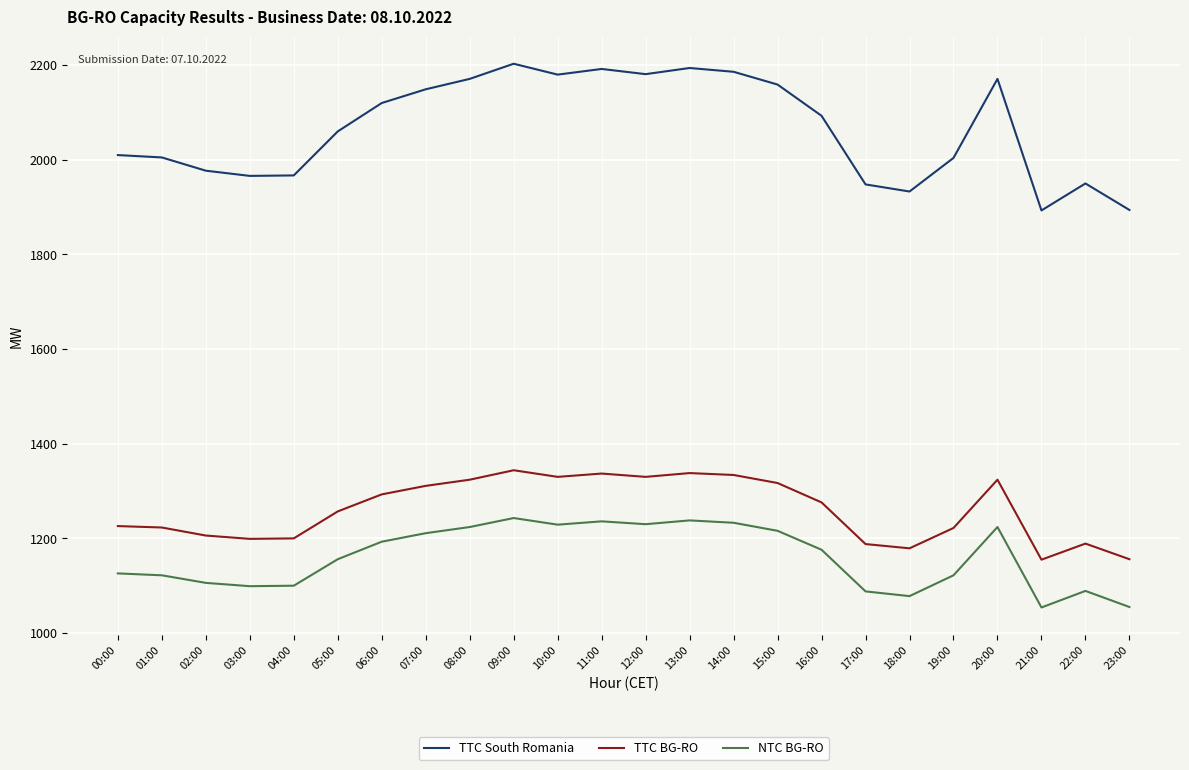

What is the highest value of the TTC South Romania series?

2203